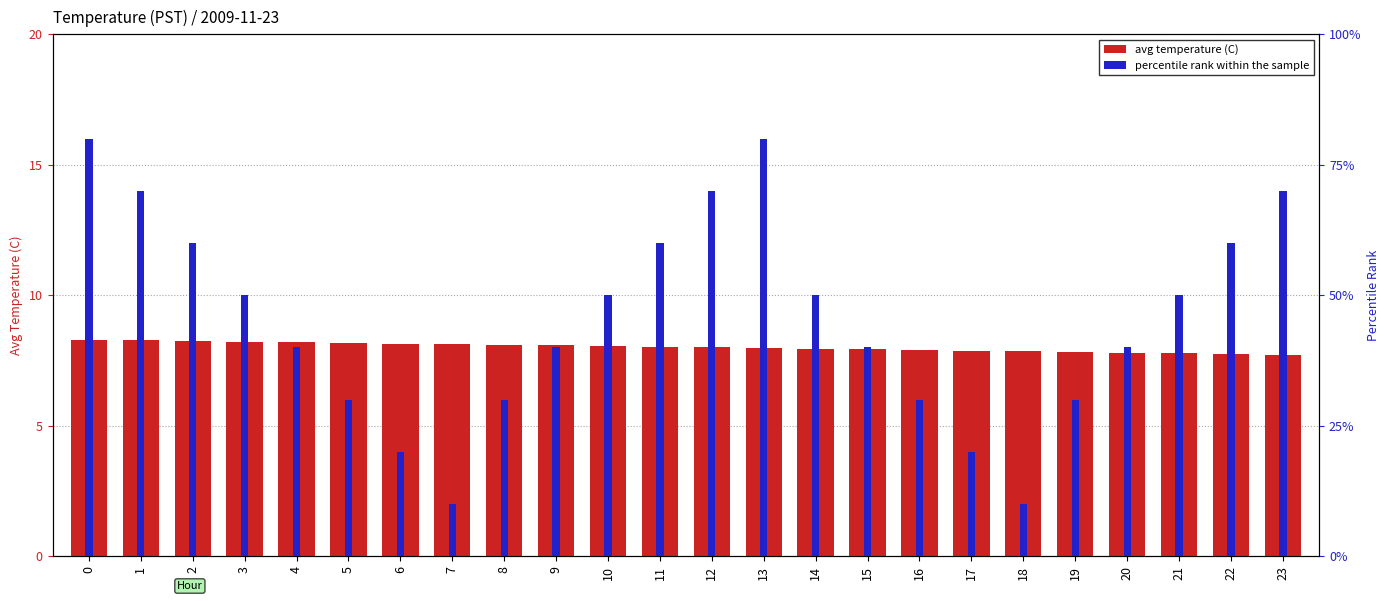

List the labels in order of avg temperature (C) value, smallest first.

23, 22, 21, 20, 19, 18, 17, 16, 15, 14, 13, 12, 11, 10, 9, 8, 7, 6, 5, 4, 3, 2, 1, 0